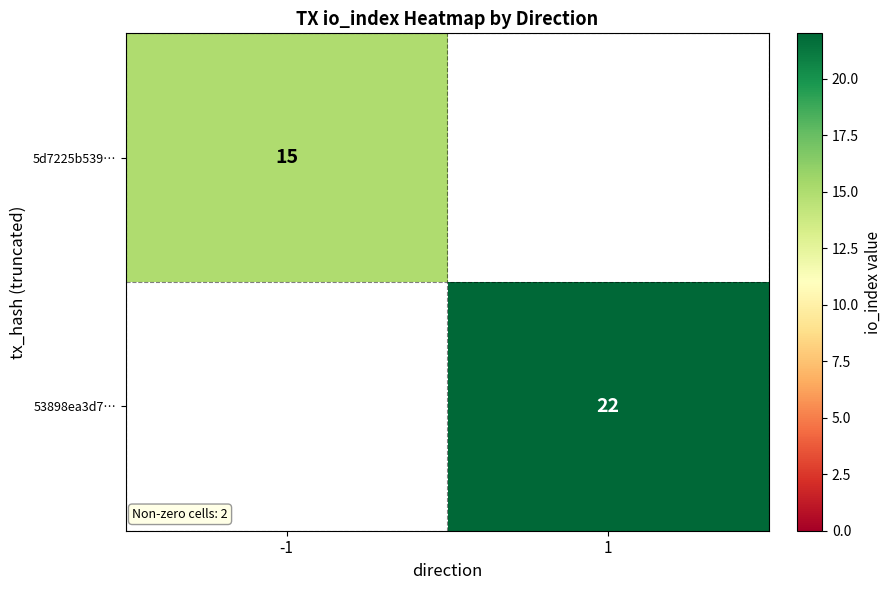

The 5d7225b539… series shows 9 at -1. True or false?

False